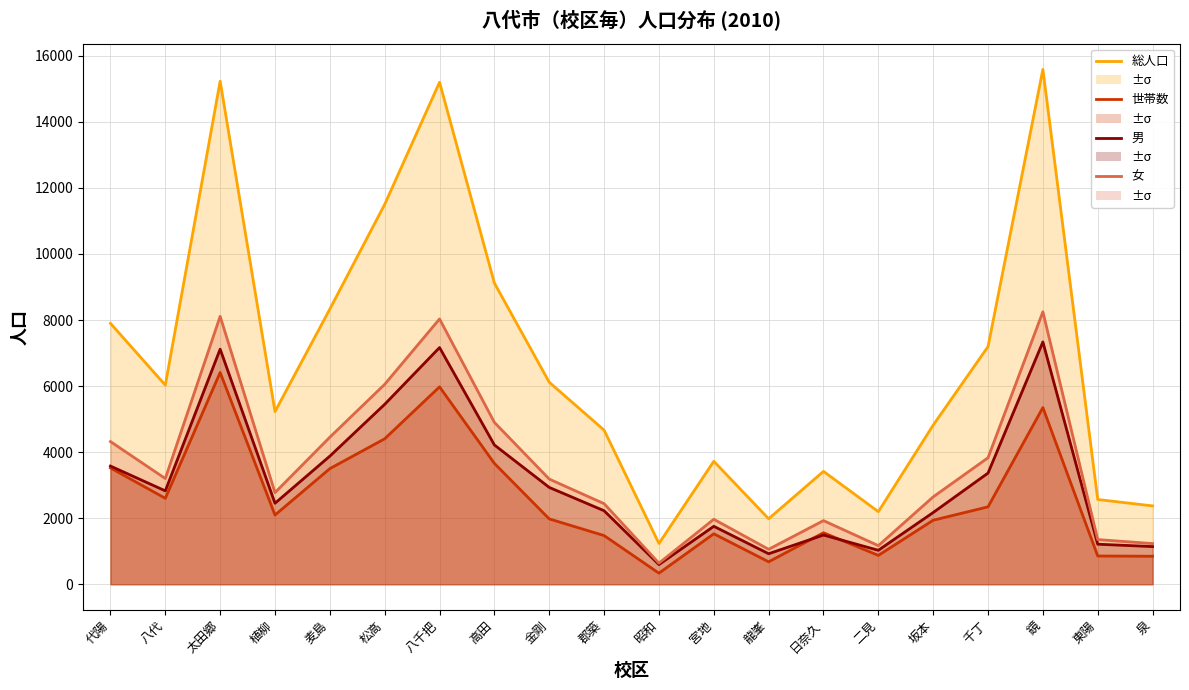

What is the greatest value displayed?

15585